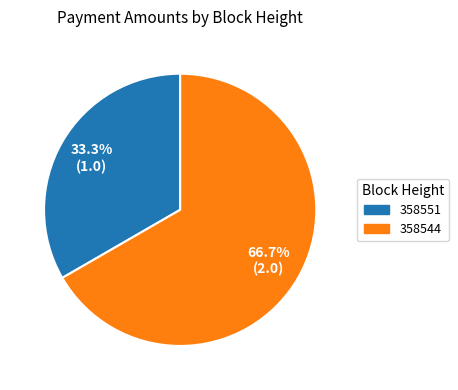

Which slice is the smallest?

358551